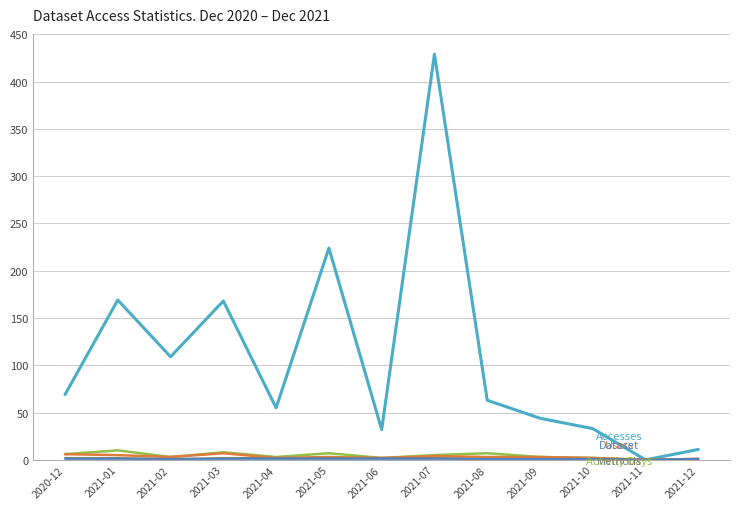

At which category is the sum across all series the highest?

2021-07